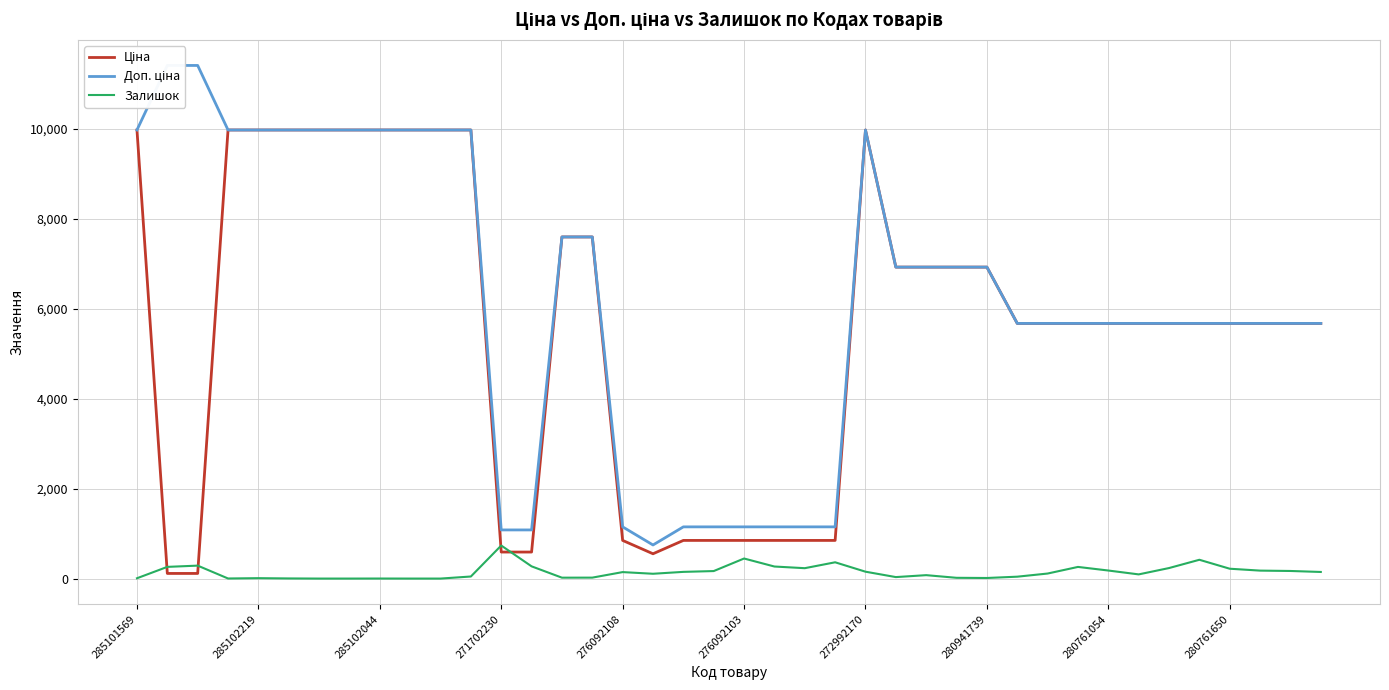

What is the difference between the second highest and second lowest values in the Доп. ціна series?

10328.3